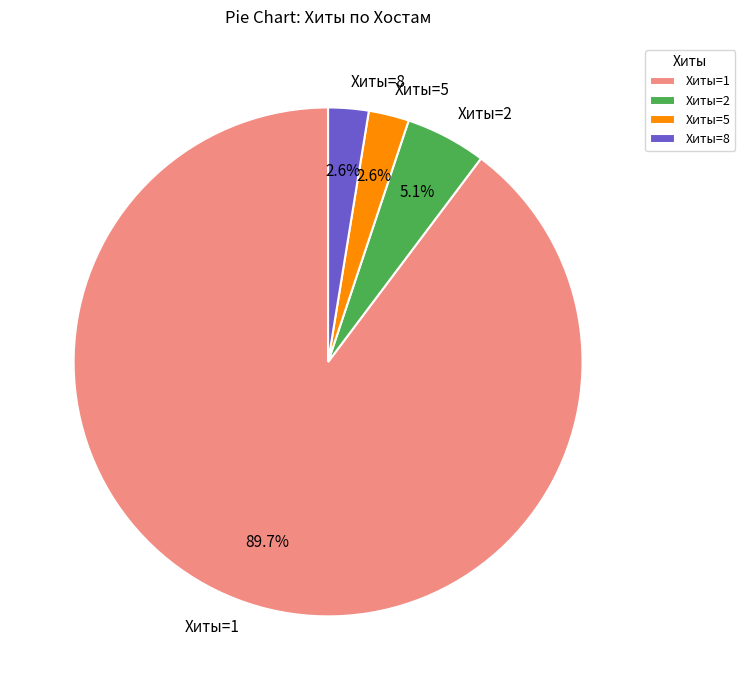

Is there any slice that represents more than half of the pie?

Yes